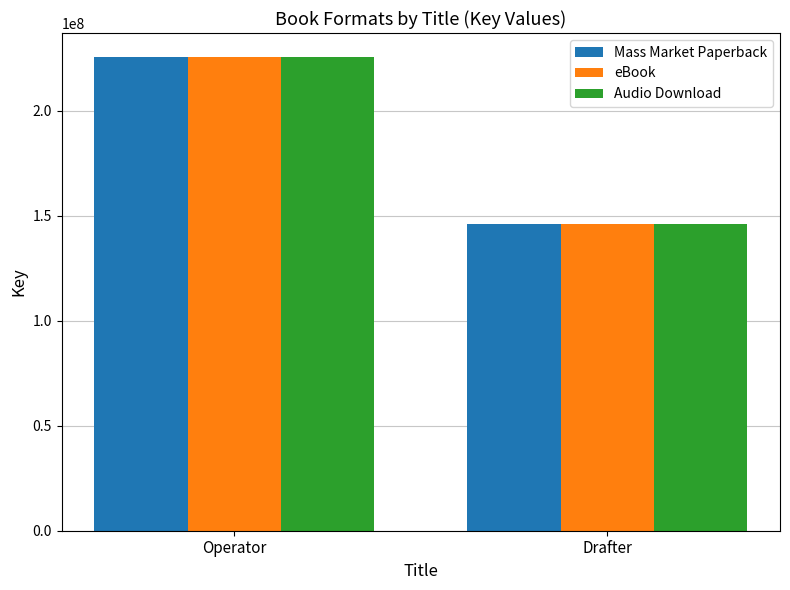

What is the sum of all Audio Download values?

372161314